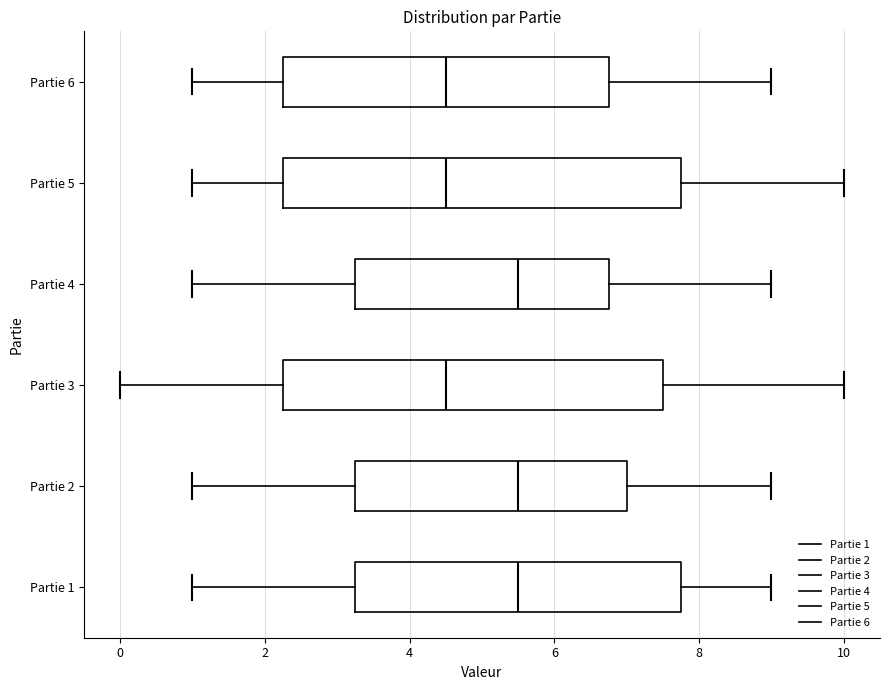

Reading bottom to top, read every box against the x-axis: the position of its median line, the range the box covers, and the ends of its whiskers. The values are not printed on the chart, so give them approximately, as read against the axis.

Partie 1: median 5.6, box 3.2 to 7.8, whiskers 1.0 to 9.0
Partie 2: median 5.6, box 3.2 to 7.0, whiskers 1.0 to 9.0
Partie 3: median 4.6, box 2.2 to 7.6, whiskers 0.0 to 10.0
Partie 4: median 5.6, box 3.2 to 6.8, whiskers 1.0 to 9.0
Partie 5: median 4.6, box 2.2 to 7.8, whiskers 1.0 to 10.0
Partie 6: median 4.6, box 2.2 to 6.8, whiskers 1.0 to 9.0